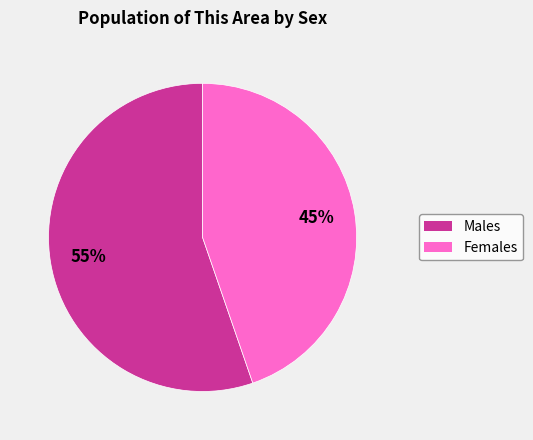

To the nearest percent, what is the average slice percentage?

50%